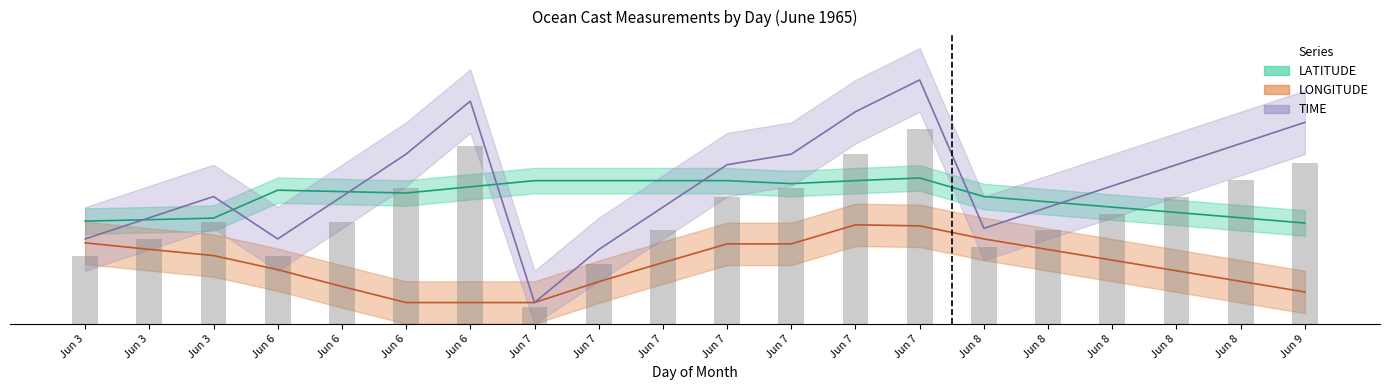

What is the difference between the highest and lowest values at 8?

4.0